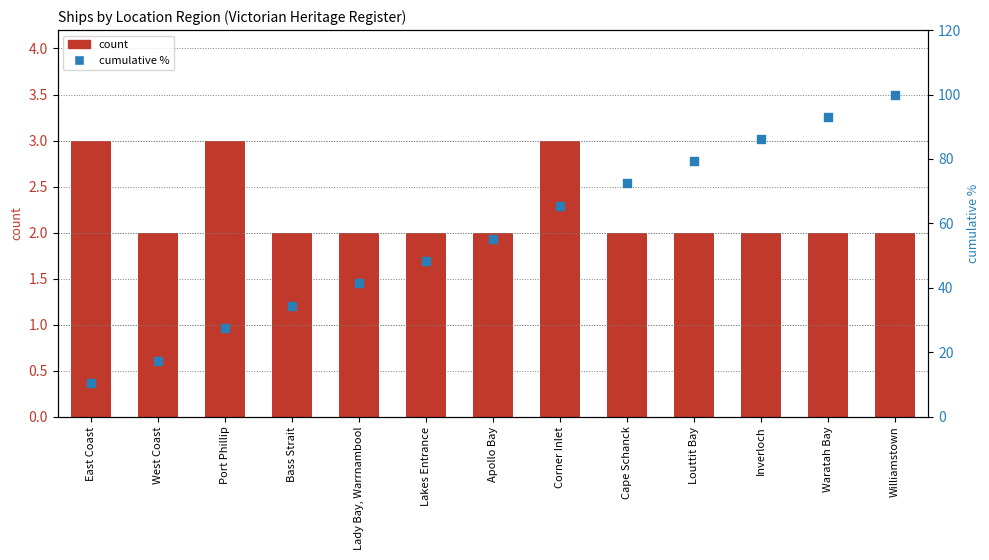

Which series has the widest spread of Y values?

cumulative %